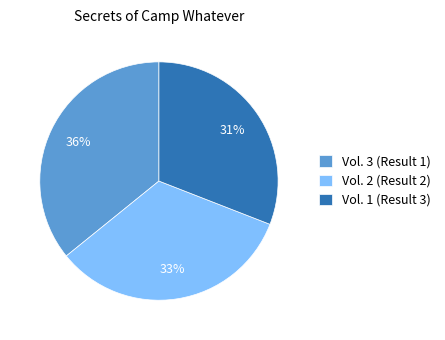

To the nearest percent, what is the difference between the Vol. 3 (Result 1) and Vol. 2 (Result 2) slice percentages?

3%